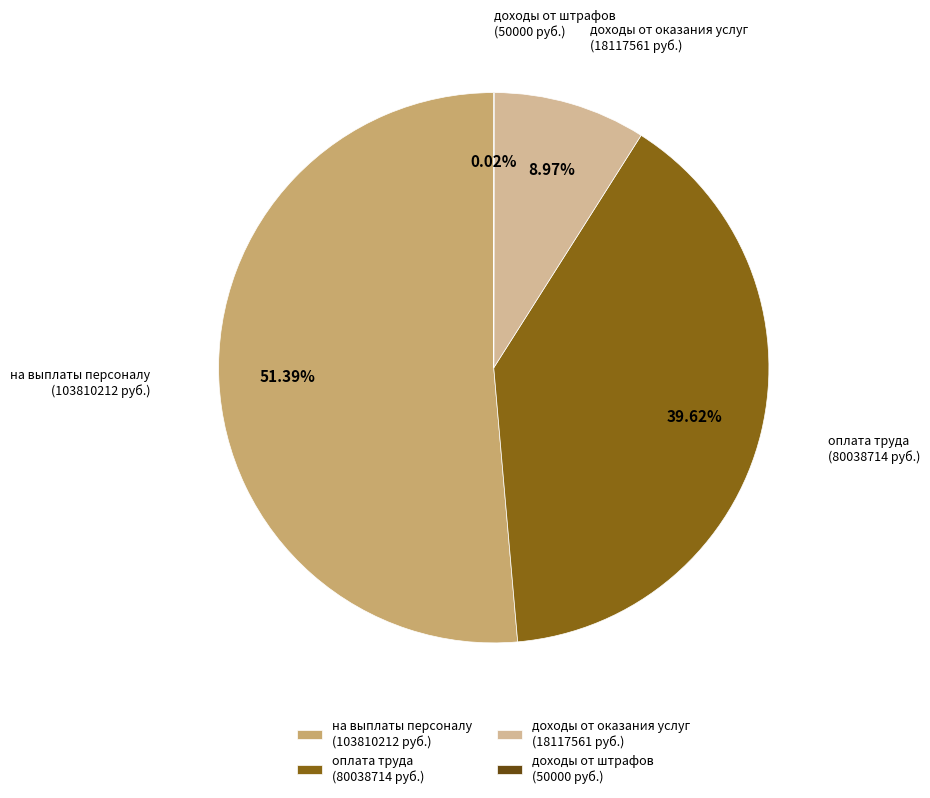

What is the majority slice?

на выплаты персоналу (103810212 руб.)